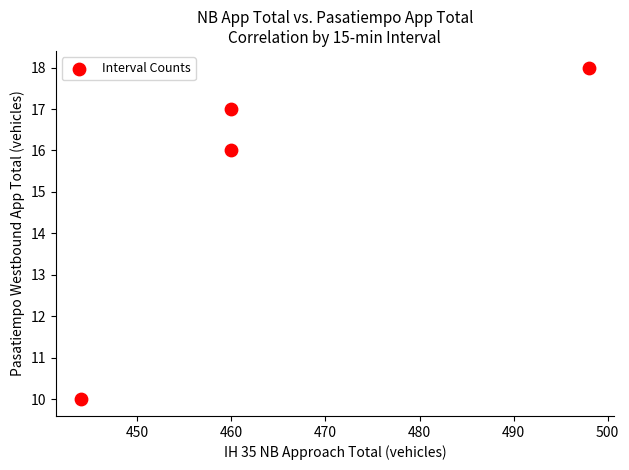

What is the range of Y values (max minus min)?

8